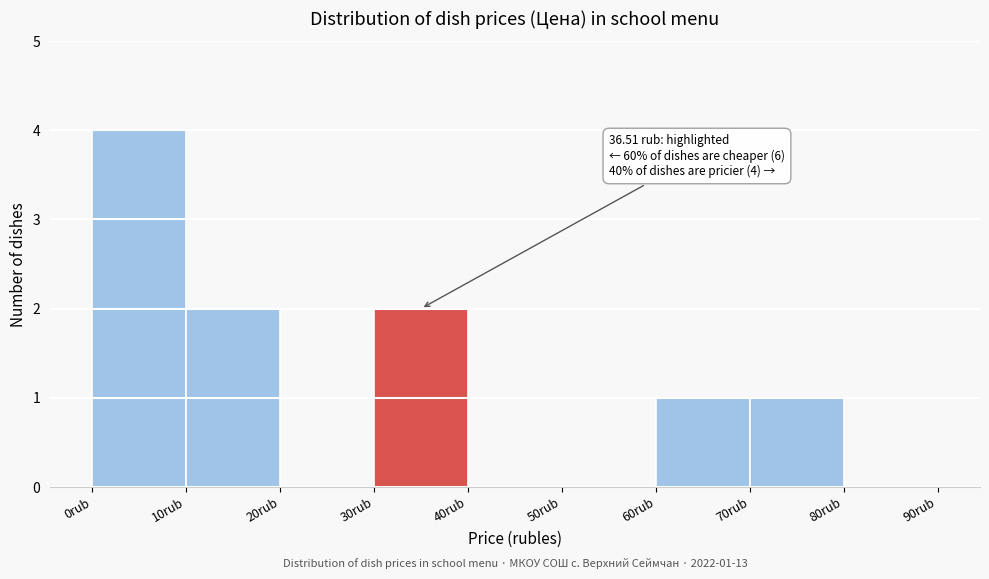

Which range on the x-axis has the tallest bar?

0 to 10